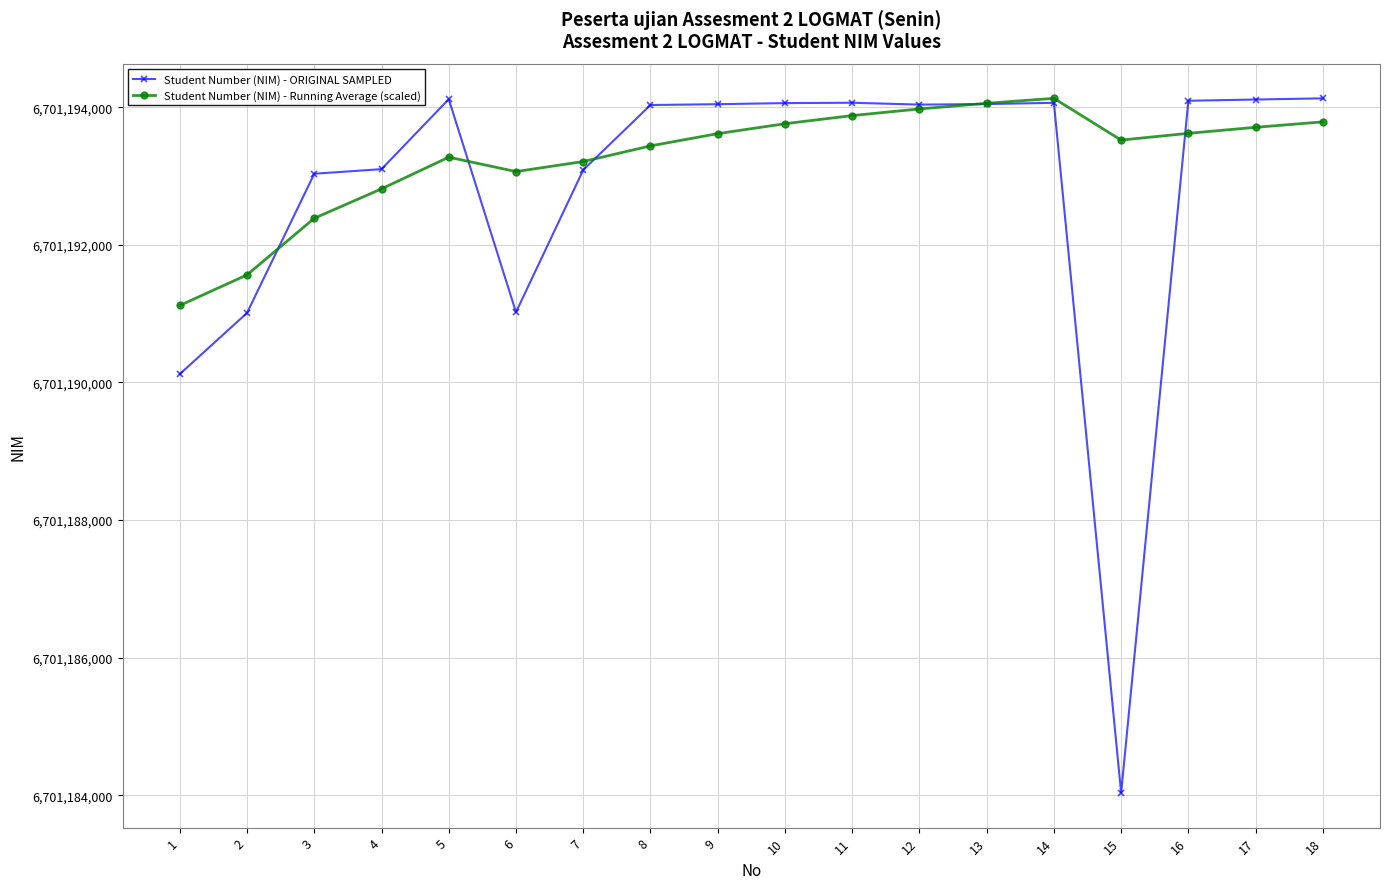

Which series ends up on top after the final intersection of Student Number (NIM) - ORIGINAL SAMPLED and Student Number (NIM) - Running Average (scaled)?

Student Number (NIM) - ORIGINAL SAMPLED